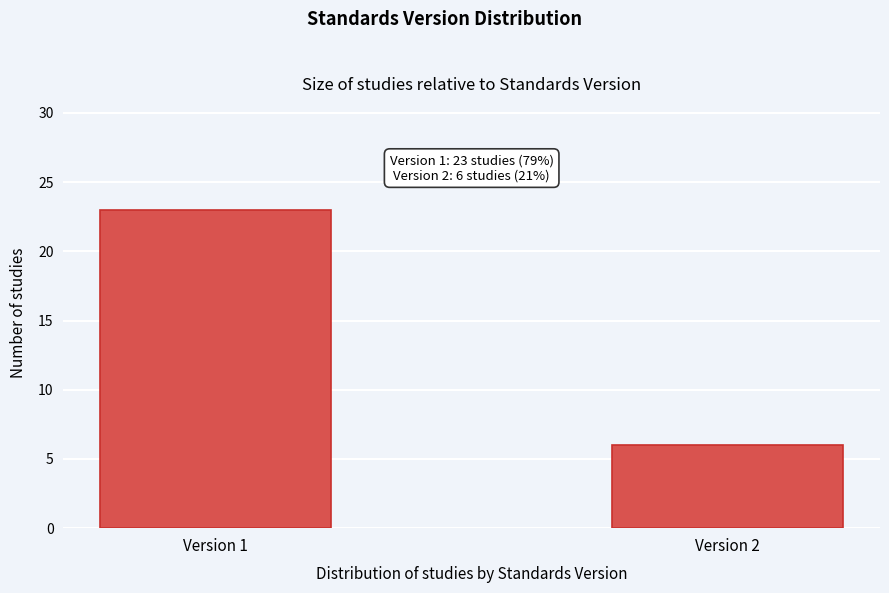

Reading left to right, extract all data points from this chart.

Version 1=23	Version 2=6